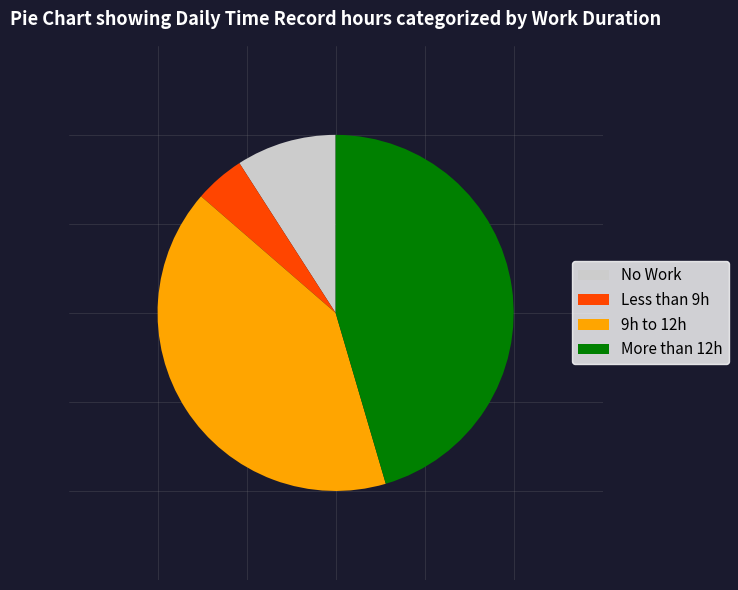

Does Less than 9h account for over 50% of the chart?

No